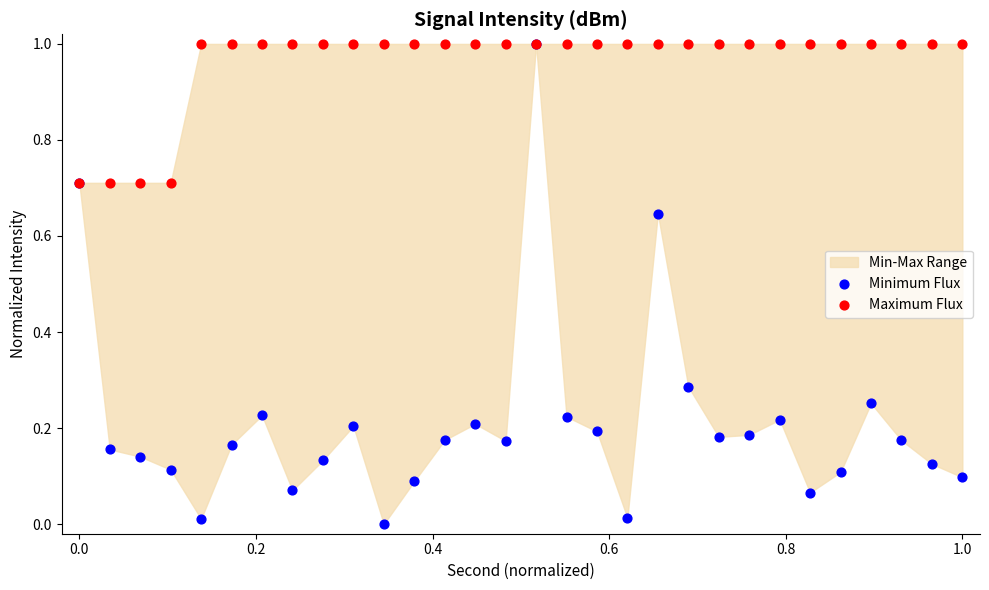

Which series contains the lowest Y value?

Minimum Flux